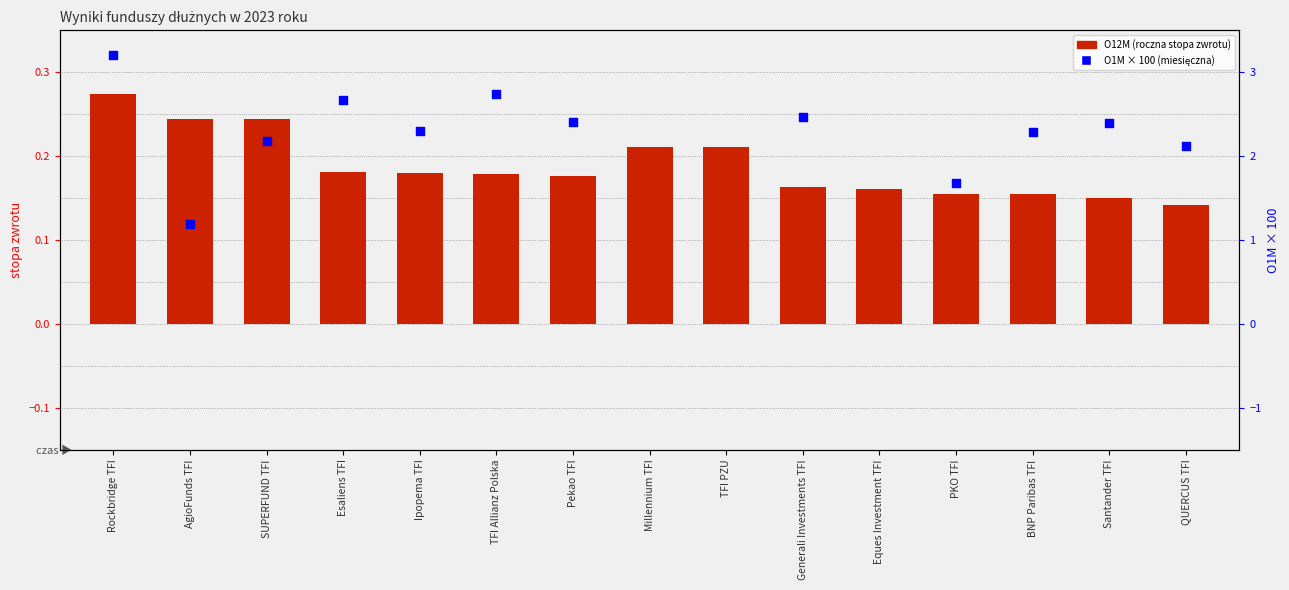

Which series reaches the maximum Y coordinate?

O1M (miesięczna)